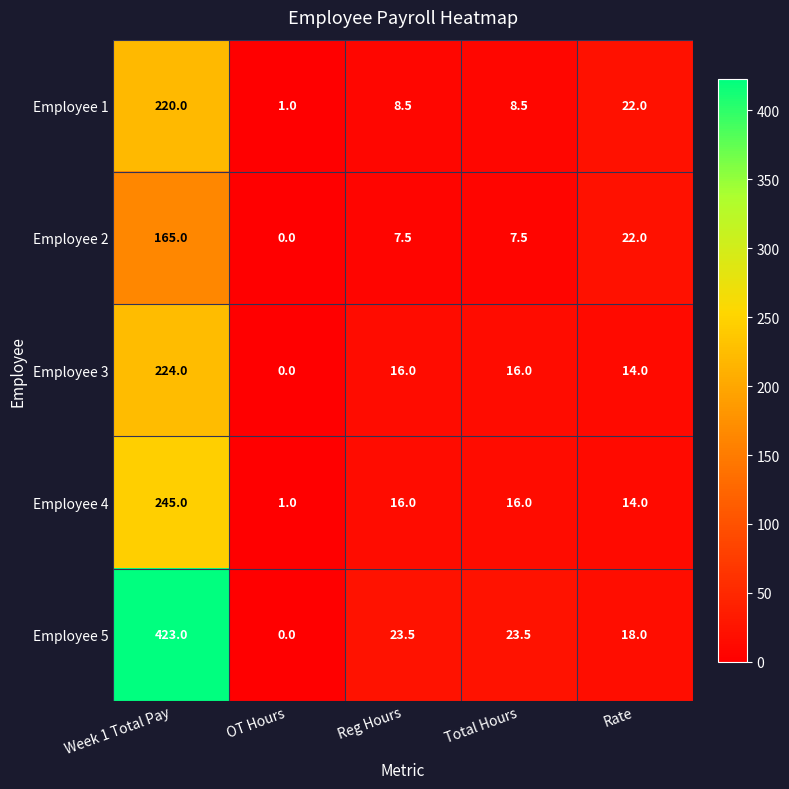

What is the highest value of the Employee 4 series?

245.0